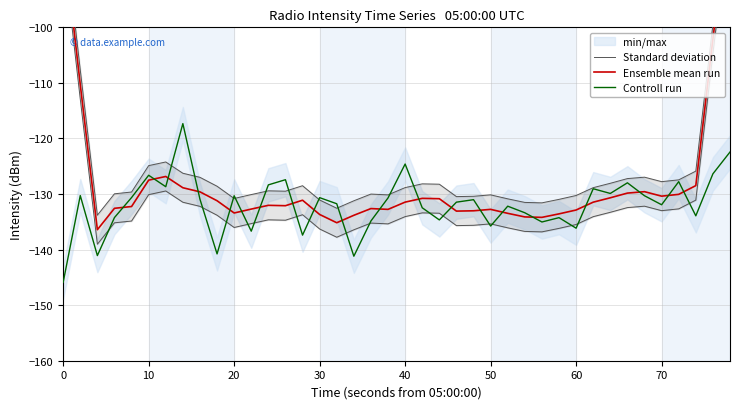

List the series in order of their peak value, highest first.

Standard deviation, Ensemble mean run, Controll run